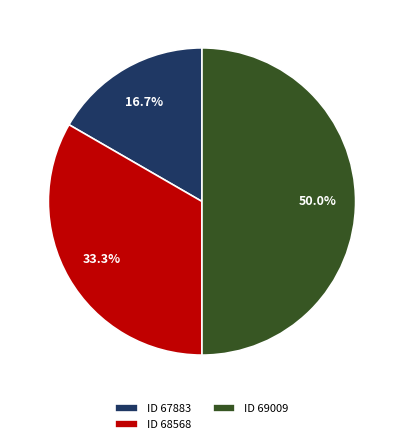

Which category has the biggest portion of the pie?

ID 69009